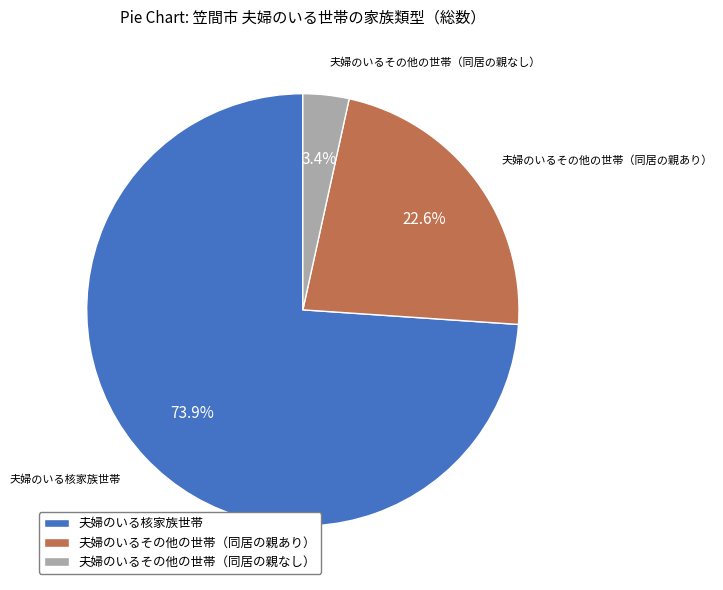

What is the smallest slice in the pie chart?

夫婦のいるその他の世帯（同居の親なし）